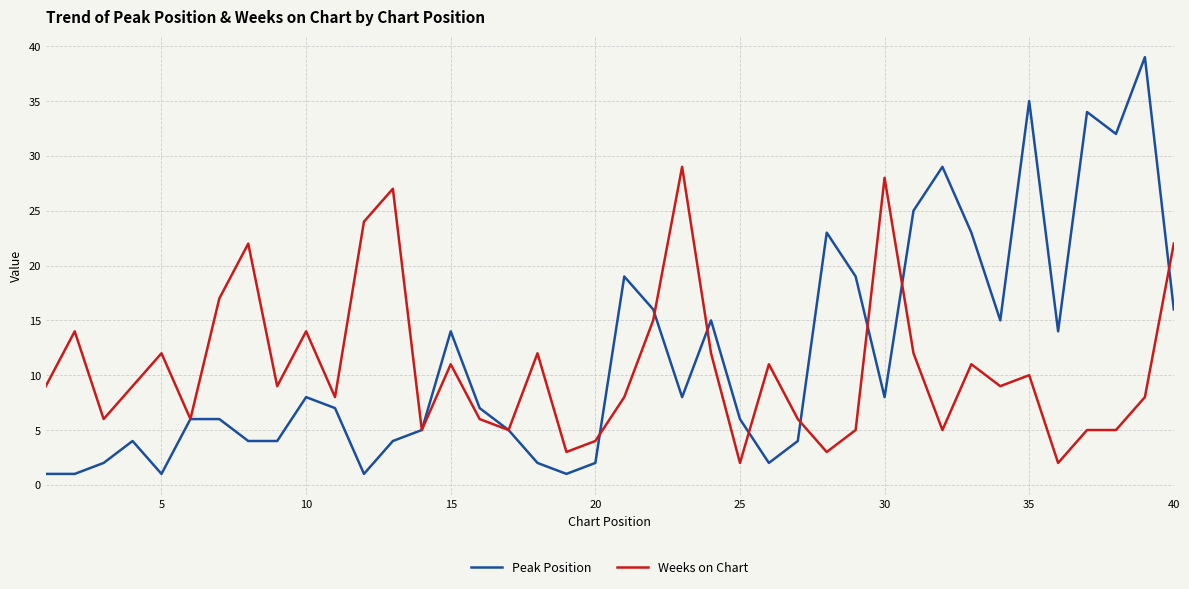

What is the maximum value shown in the chart?

39